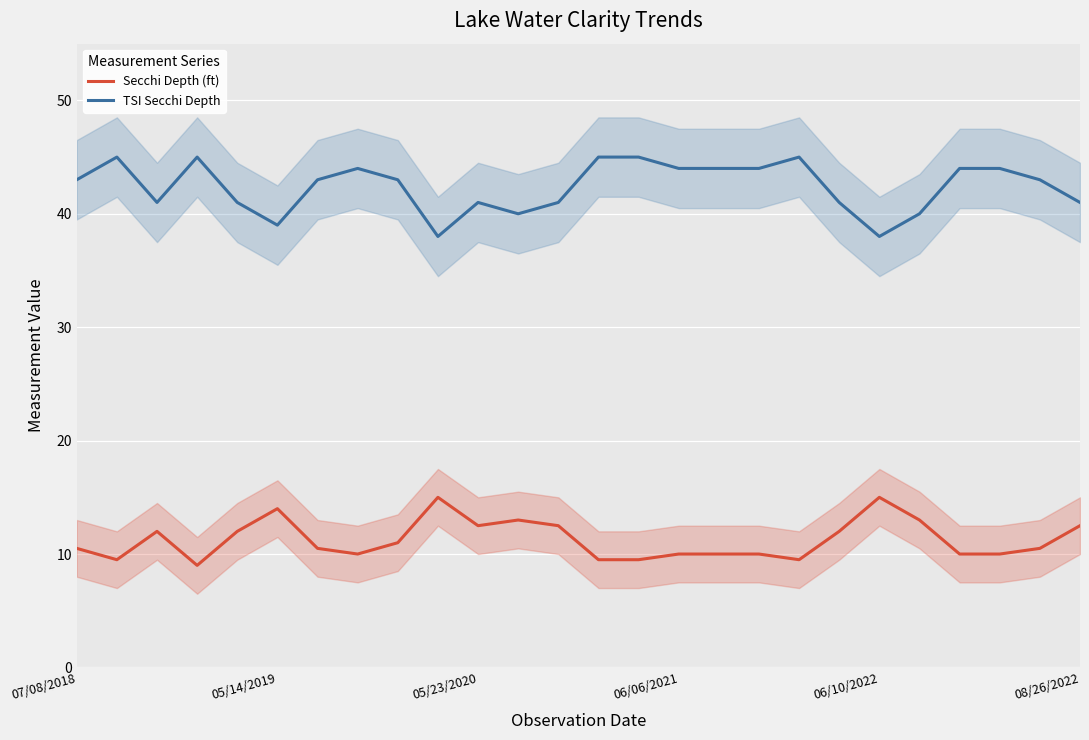

Between 7 and 19, which series saw the biggest shift?

TSI Secchi Depth